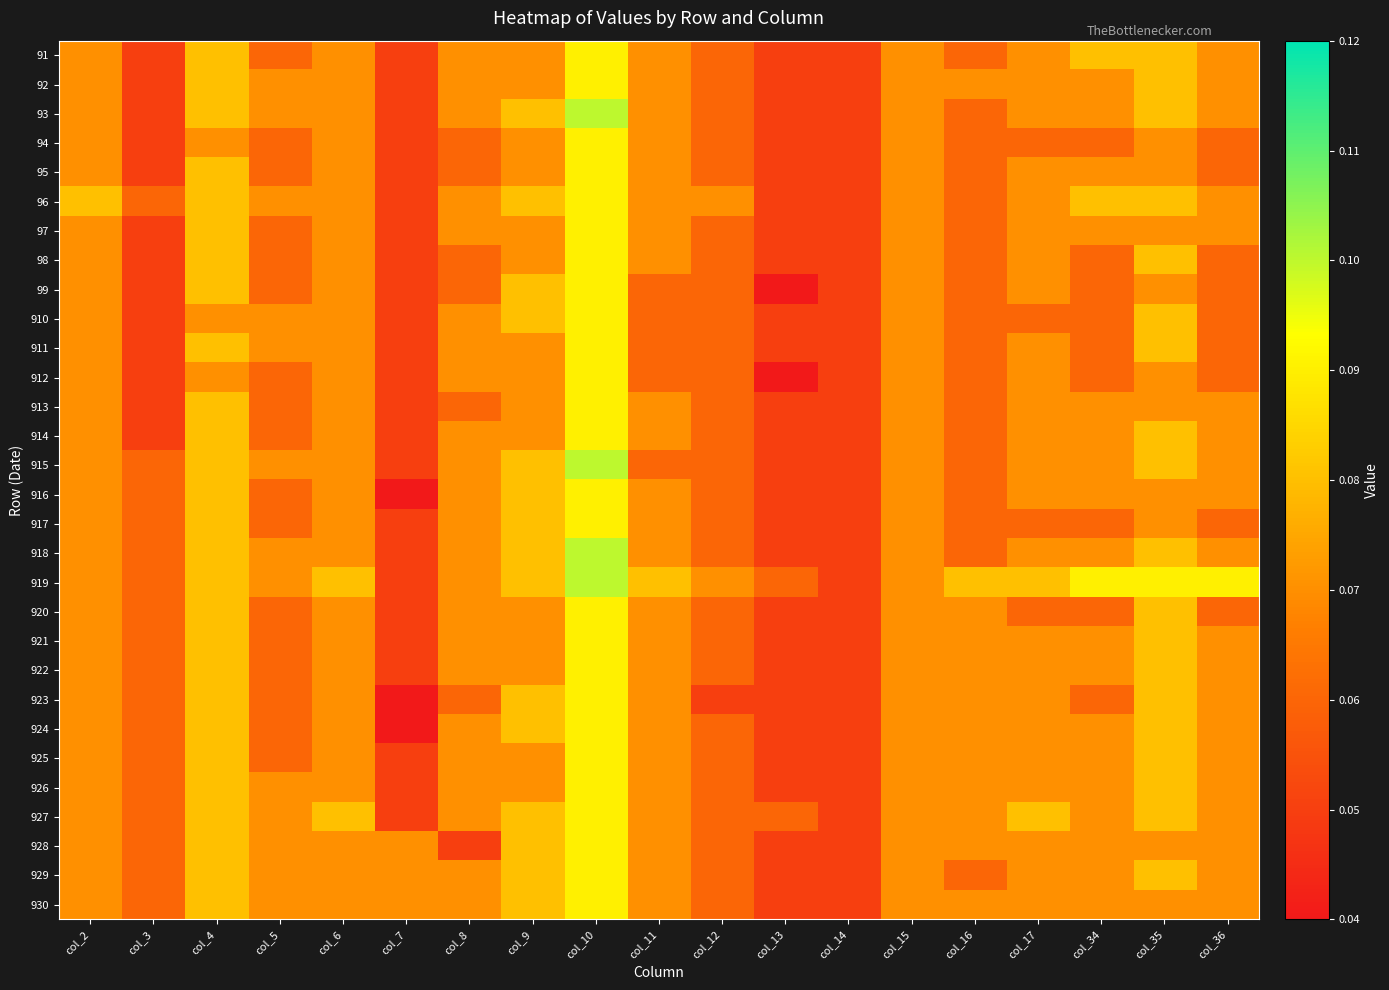

What is the greatest value displayed?

0.1